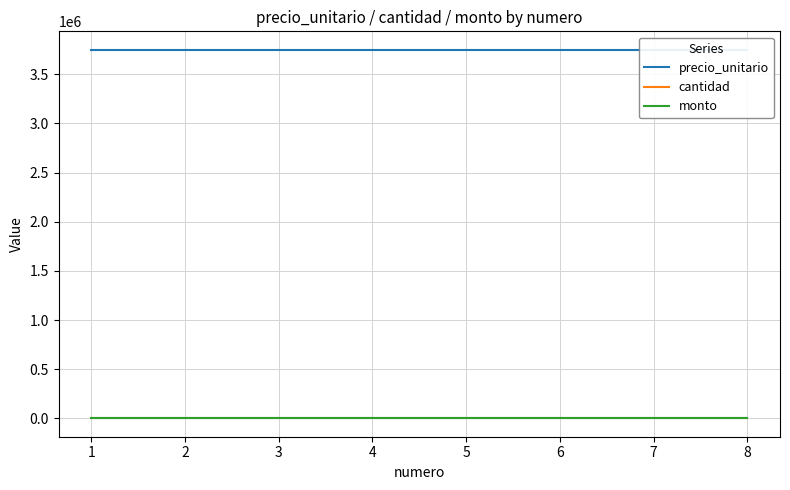

Does the chart display data point markers on the line(s)?

No